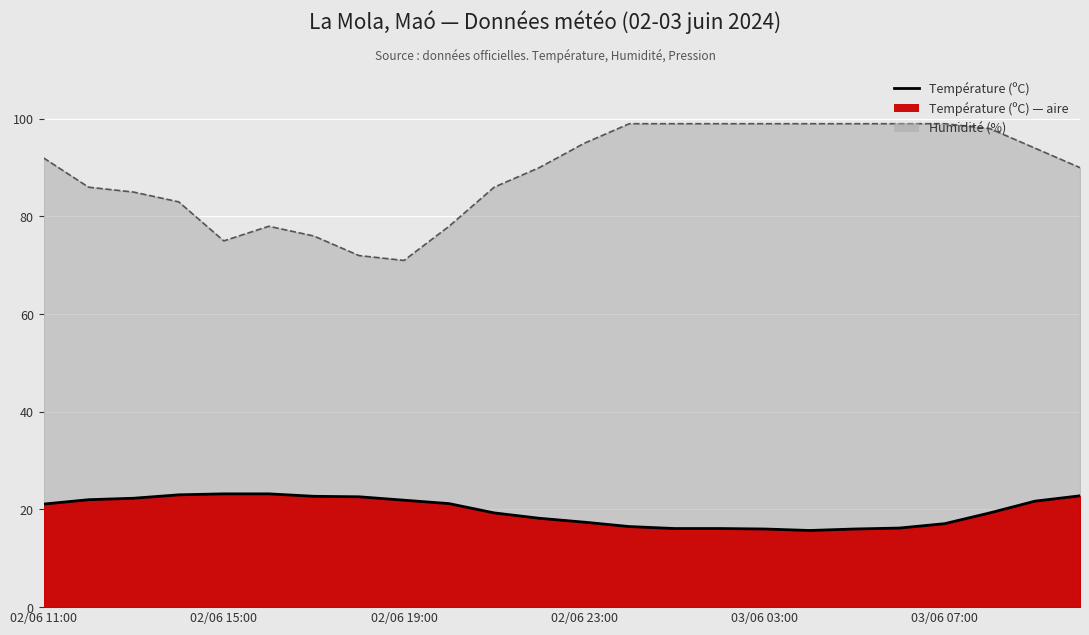

Reading left to right, list all the values displayed in this chart.

Température (ºC): 21.1	22.0	22.3	23.0	23.2	23.2	22.7	22.6	21.9	21.2	19.3	18.2	17.4	16.5	16.1	16.1	16.0	15.7	16.0	16.2	17.1	19.3	21.7	22.8
Humidité (%): 92.0	86.0	85.0	83.0	75.0	78.0	76.0	72.0	71.0	78.0	86.0	90.0	95.0	99.0	99.0	99.0	99.0	99.0	99.0	99.0	99.0	98.0	94.0	90.0